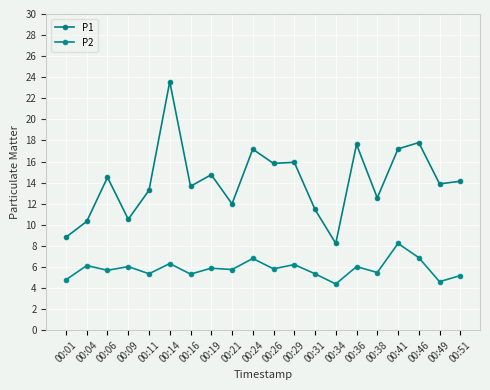

Is this an area chart (filled region under the line)?

No